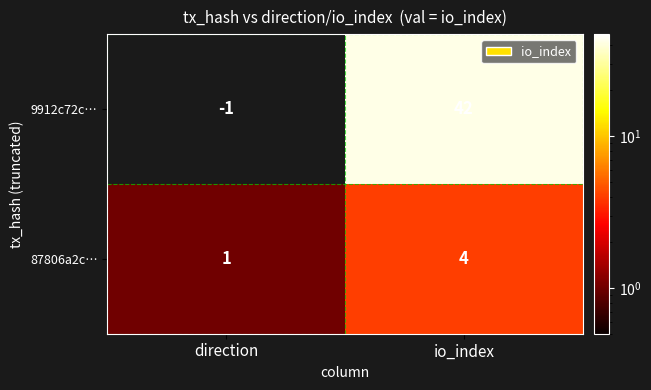

What is the difference between the highest and lowest values at io_index?

38